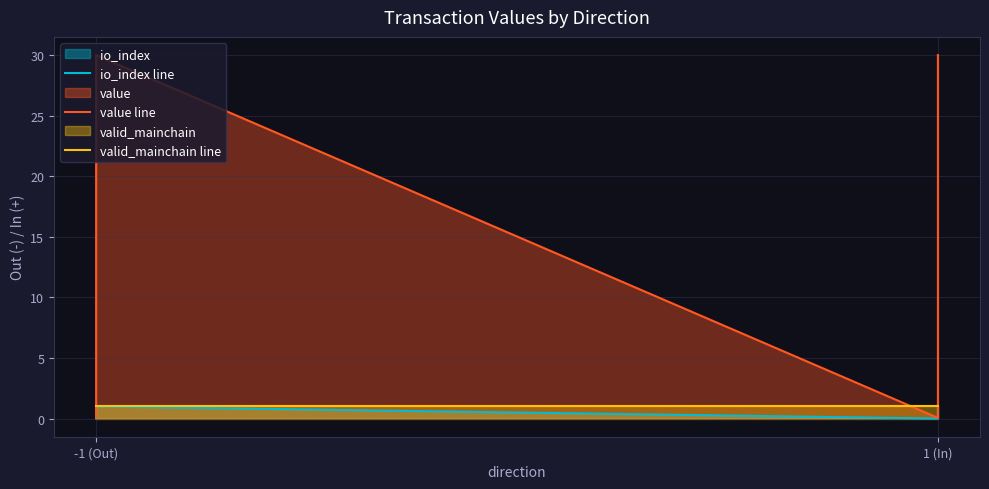

How many times do value line and valid_mainchain line cross each other?

3